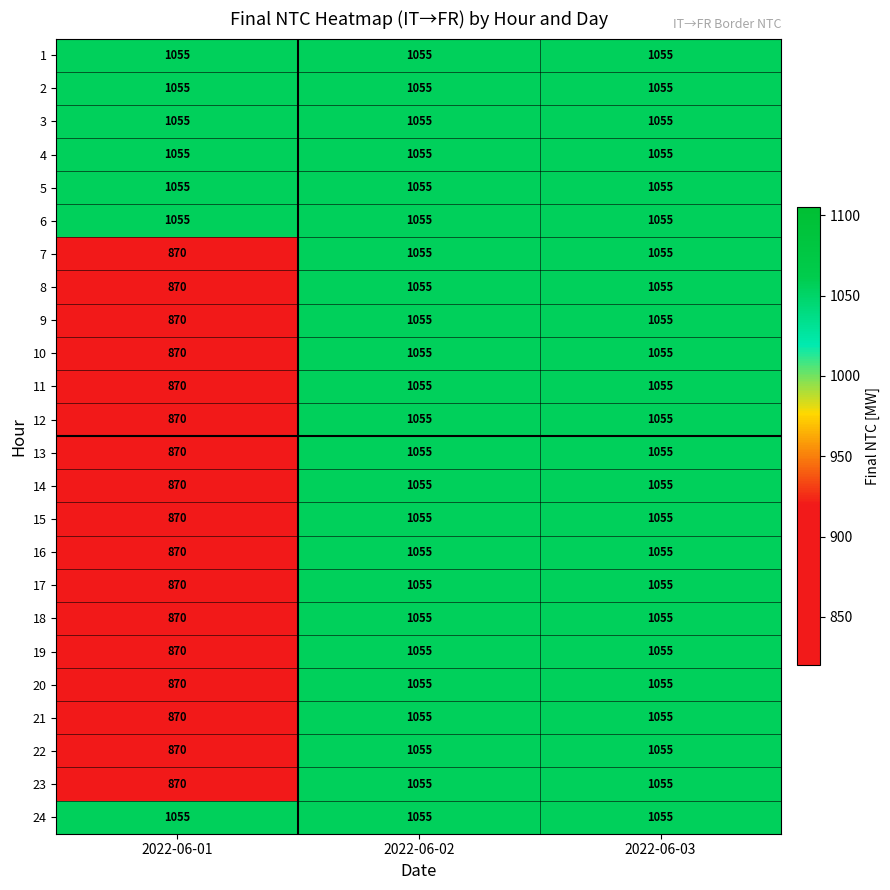

True or false: 7 has a value of 525 at 2022-06-03.

False